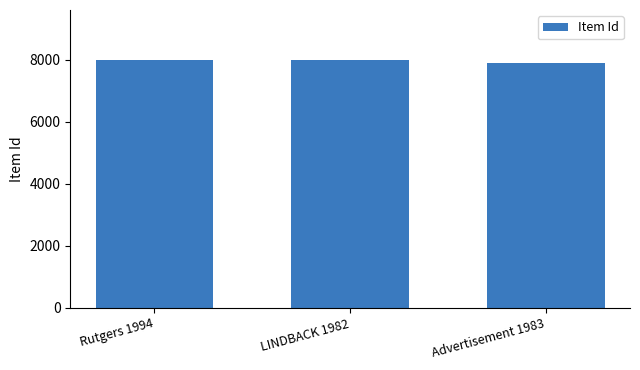

What is the label of the 2nd bar from the left?

LINDBACK 1982